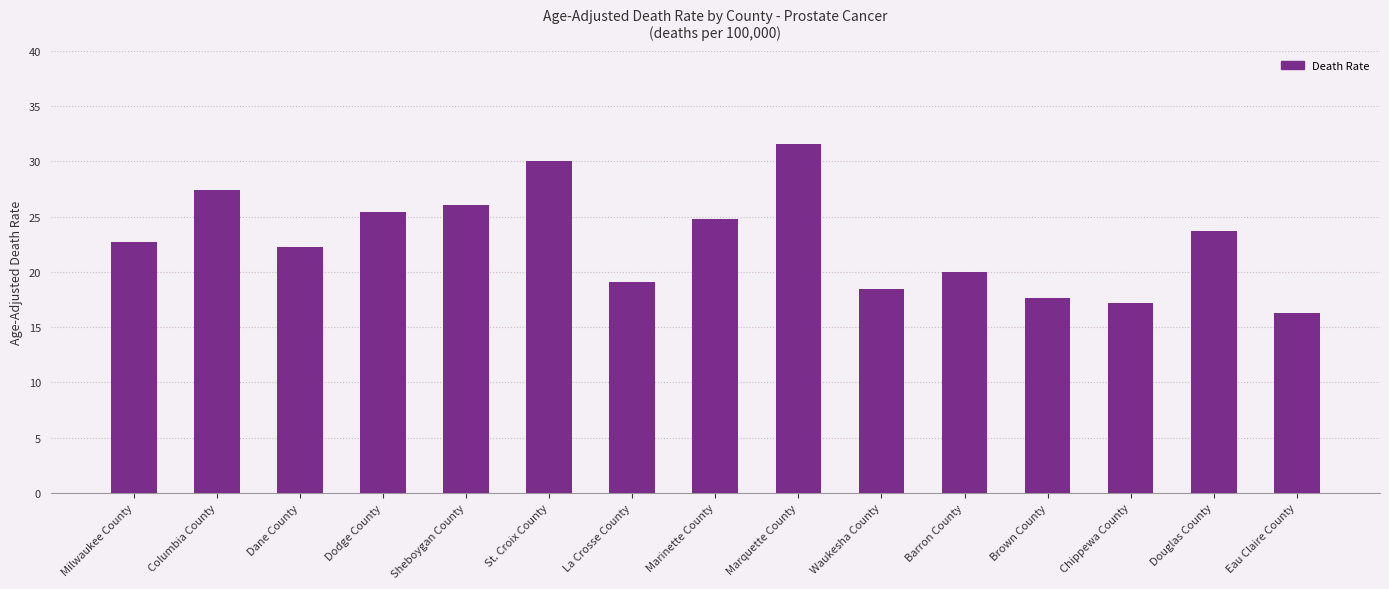

What is the change in value from Sheboygan County to Douglas County?

-2.4